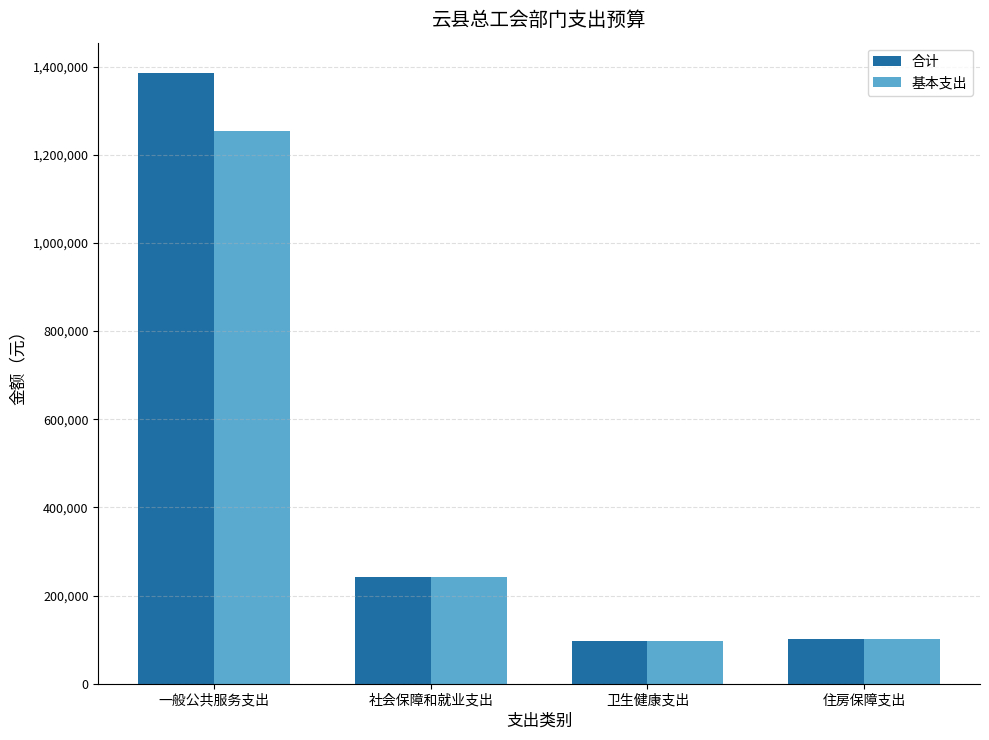

Read the 合计 value at 社会保障和就业支出.

241776.1